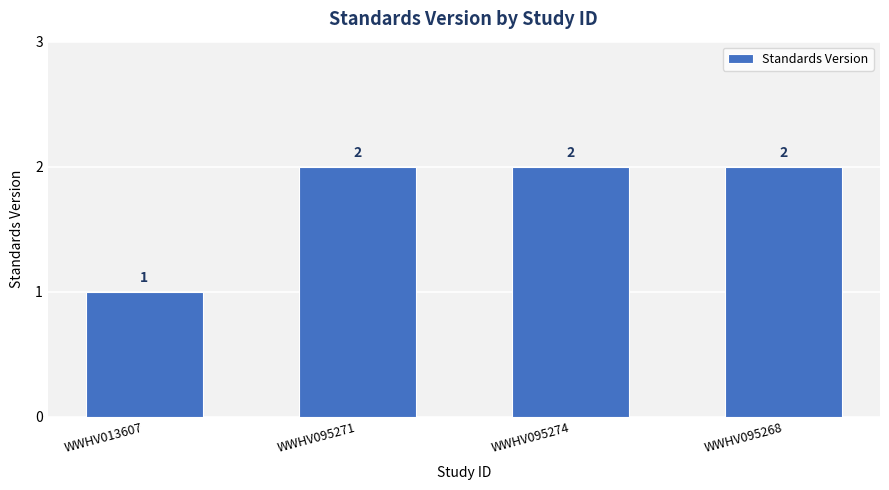

How many values are between 2 and 3?

3